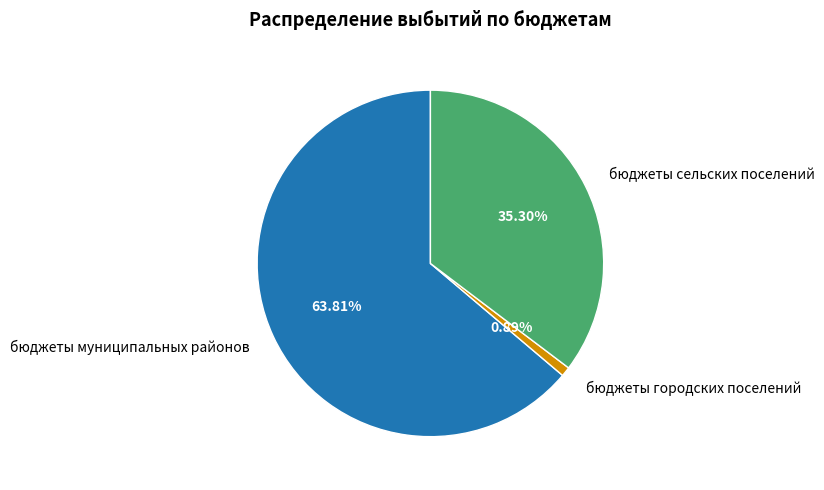

What percentage is NOT represented by бюджеты муниципальных районов?

36.2%